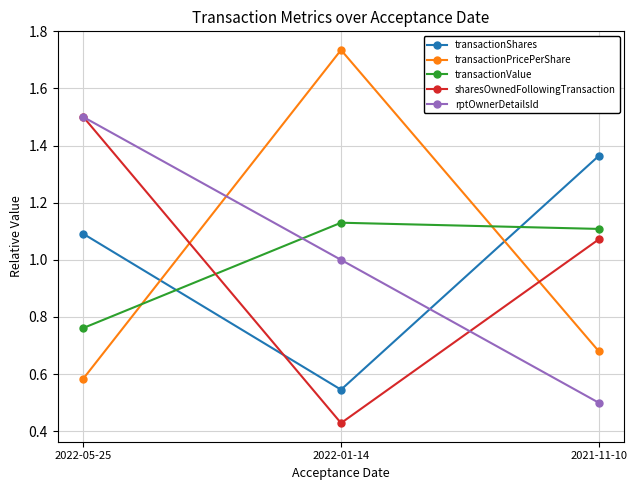

How many transactionShares values are between 0 and 1?

1